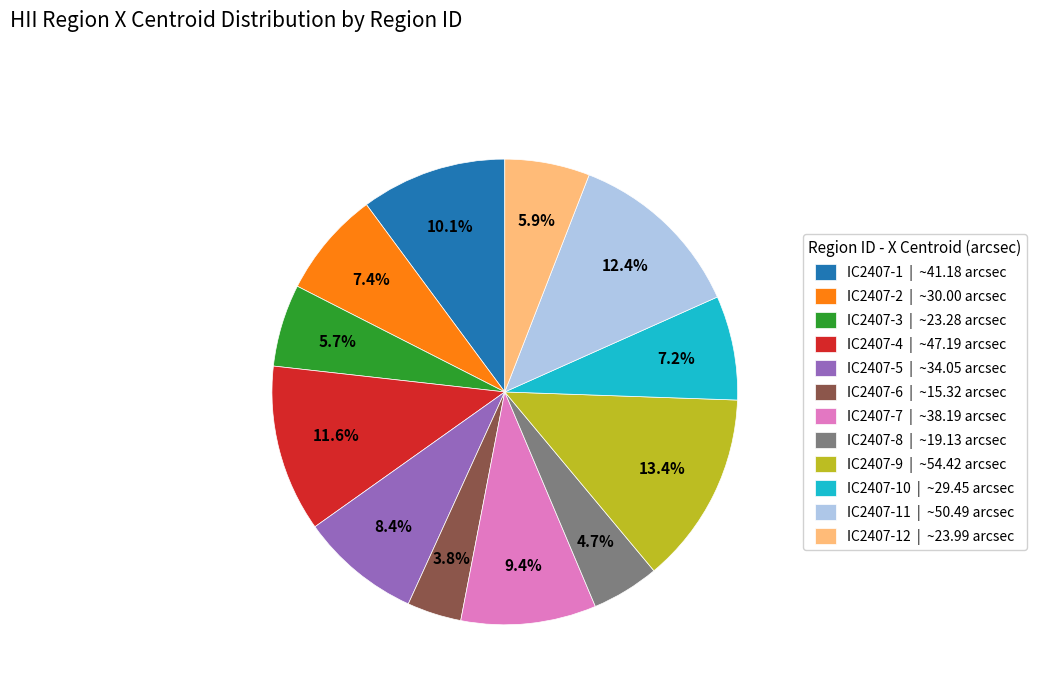

How many slices are in this pie chart?

12